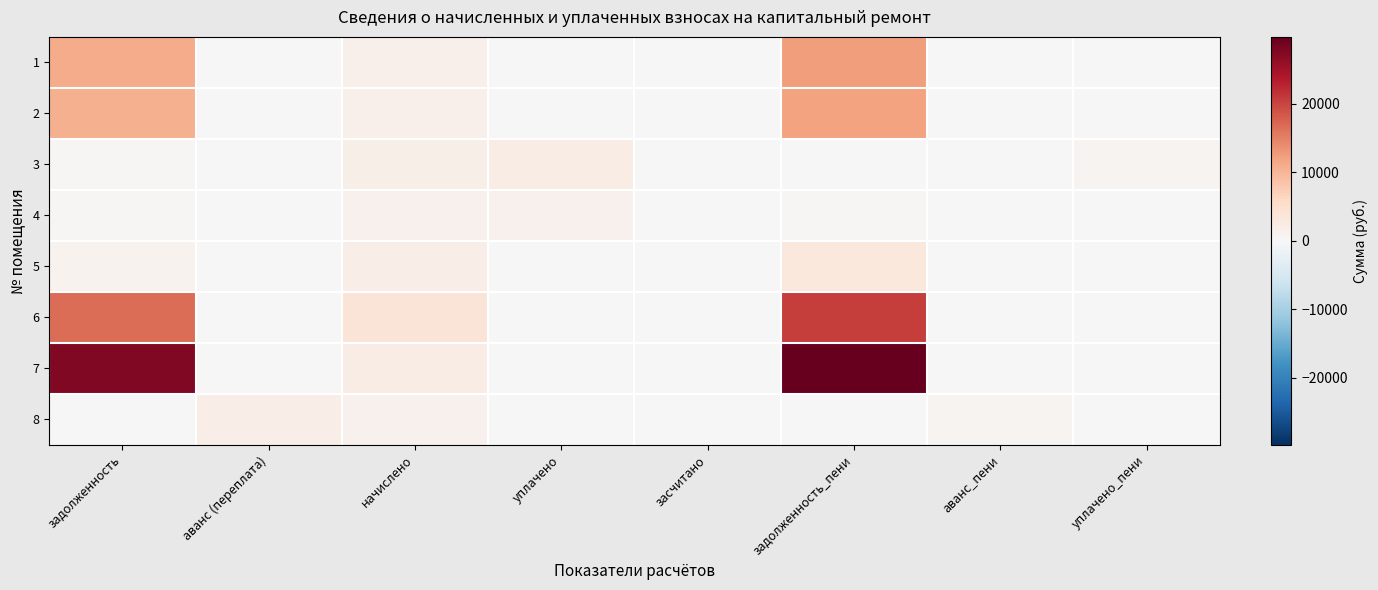

Between начислено and аванс_пени, which is larger?

начислено